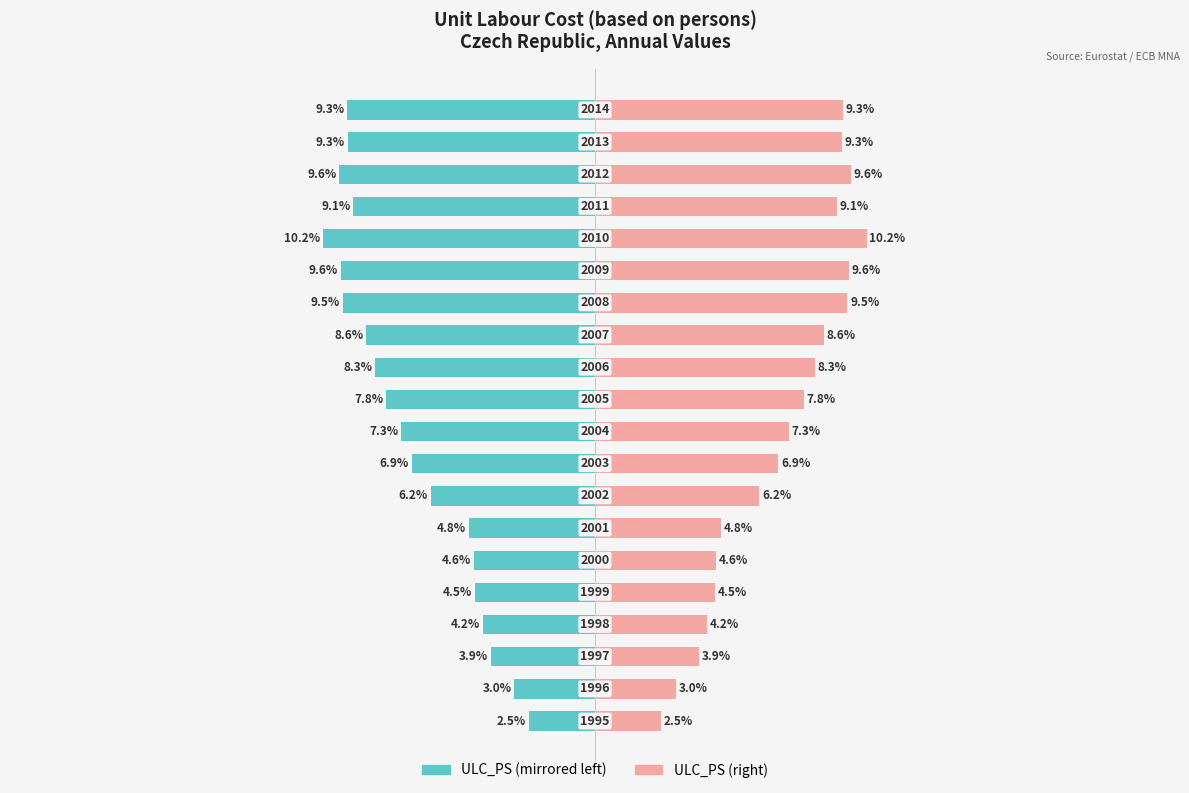

The ULC_PS (left) series shows -0.1 at 16. True or false?

False